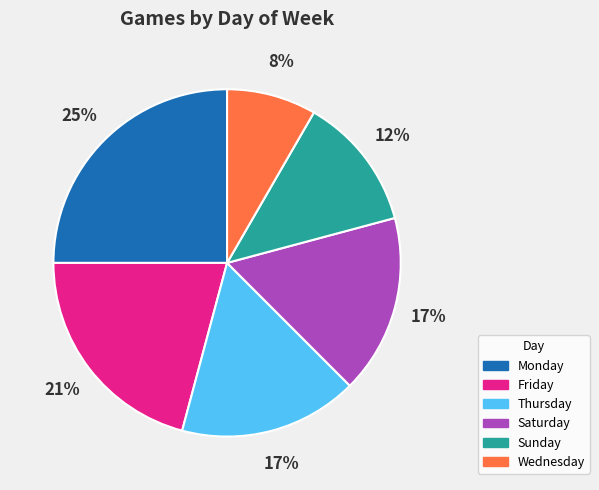

Approximately how many times larger is the value at Sunday compared to Monday?

0.5